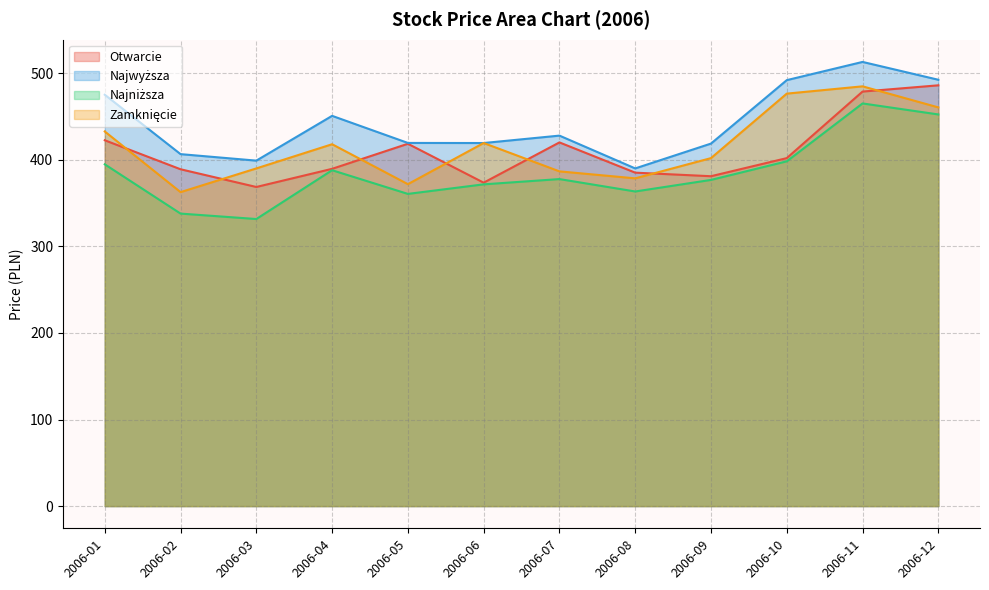

What is the total value across all series at 2006-08?

1517.0